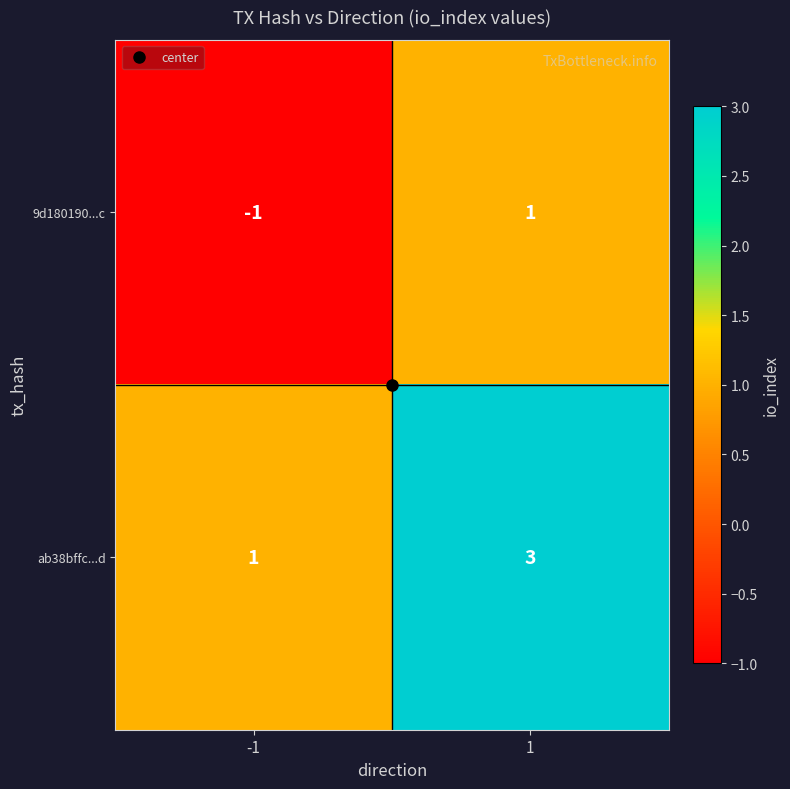

What is the sum of the ab38bffc...d values at 1 and -1?

4